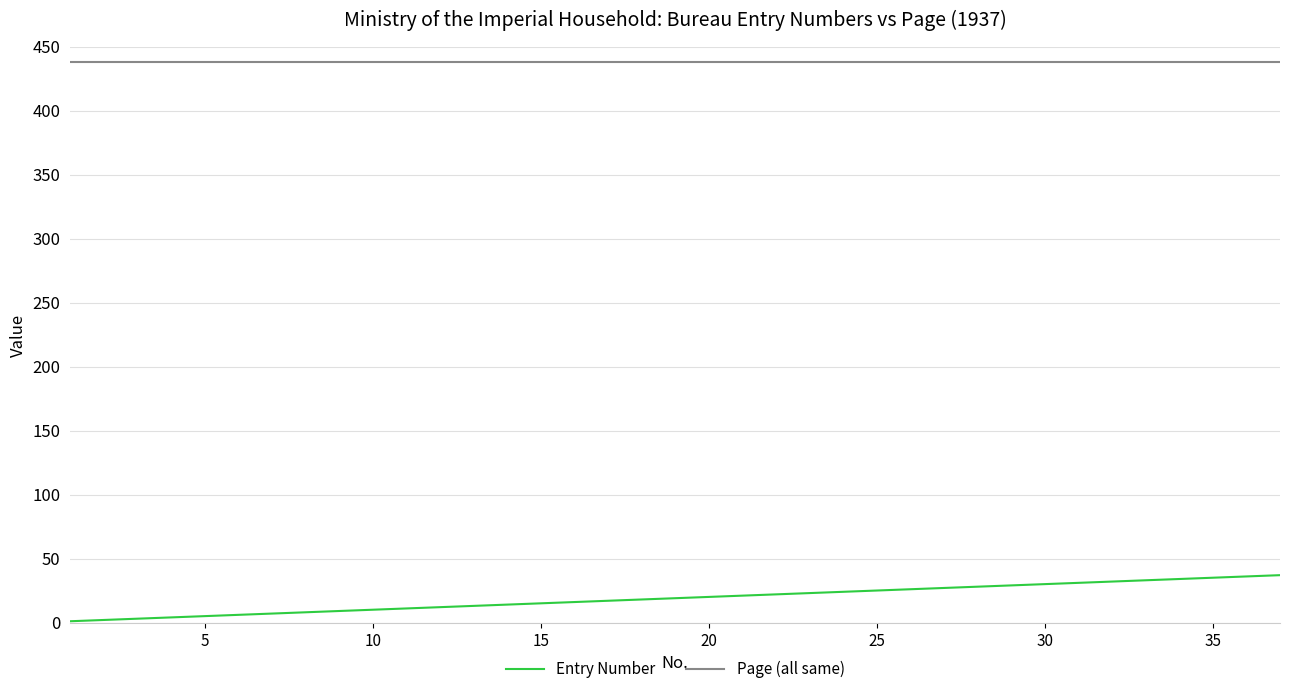

What is the greatest value displayed?

438